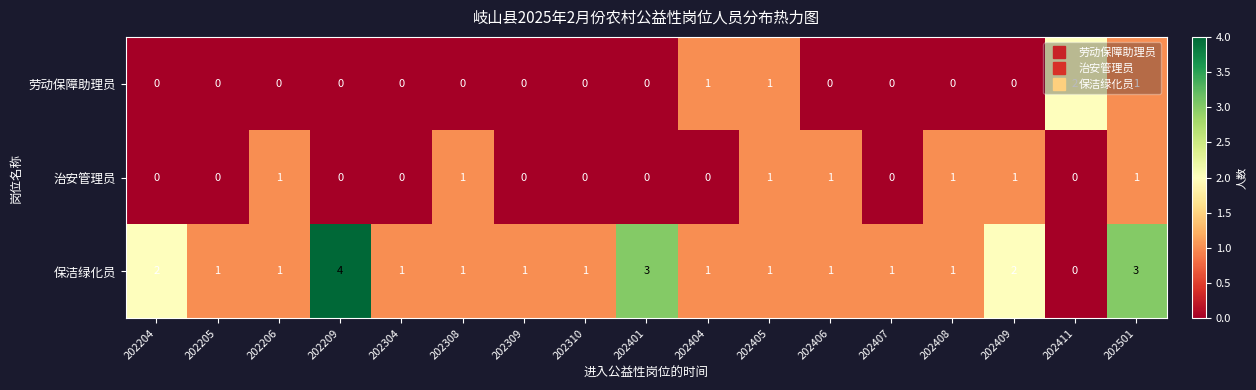

What is the sum of the 保洁绿化员 values at 202209 and 202408?

5